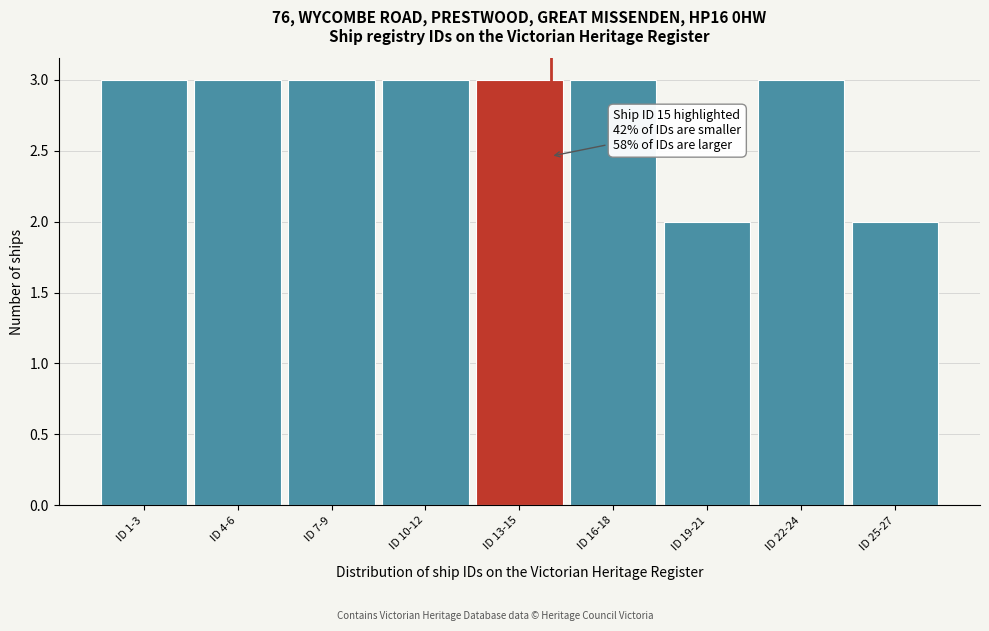

Reading right to left, transcribe all the data shown in this chart.

ID 25-27=2	ID 22-24=3	ID 19-21=2	ID 16-18=3	ID 13-15=3	ID 10-12=3	ID 7-9=3	ID 4-6=3	ID 1-3=3